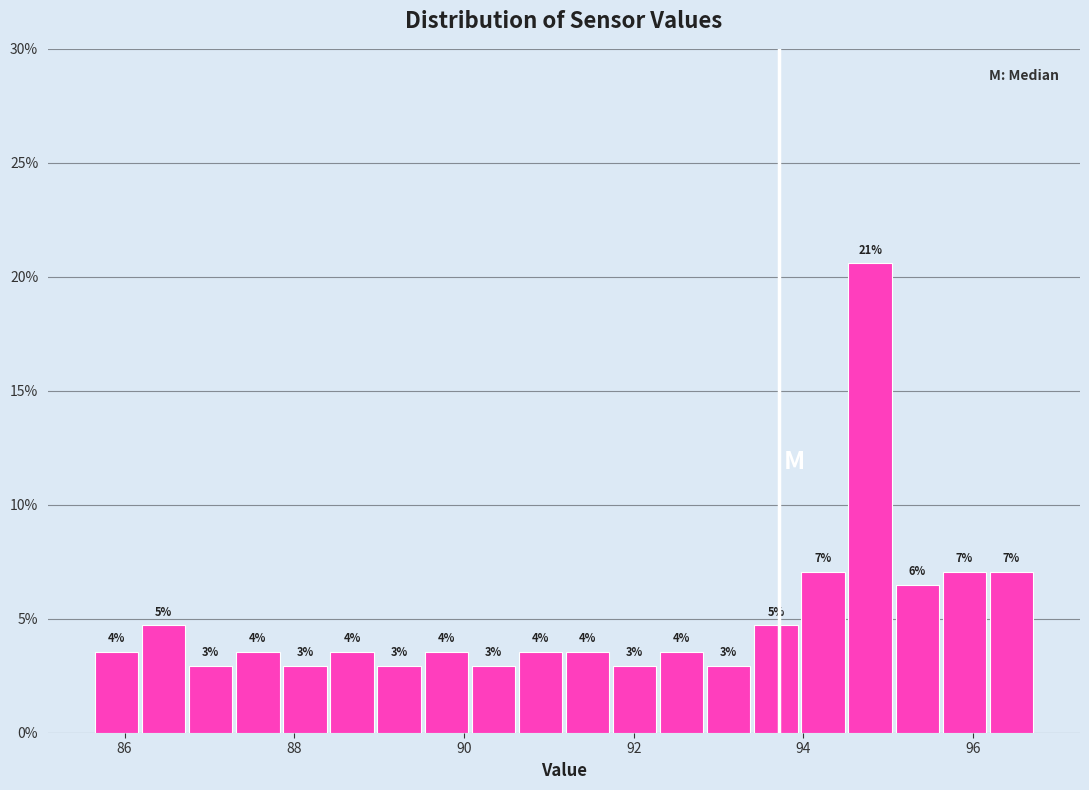

Around what value on the x-axis is the tallest bar? Give the approximate position of its centre, as read against the axis.

94.8